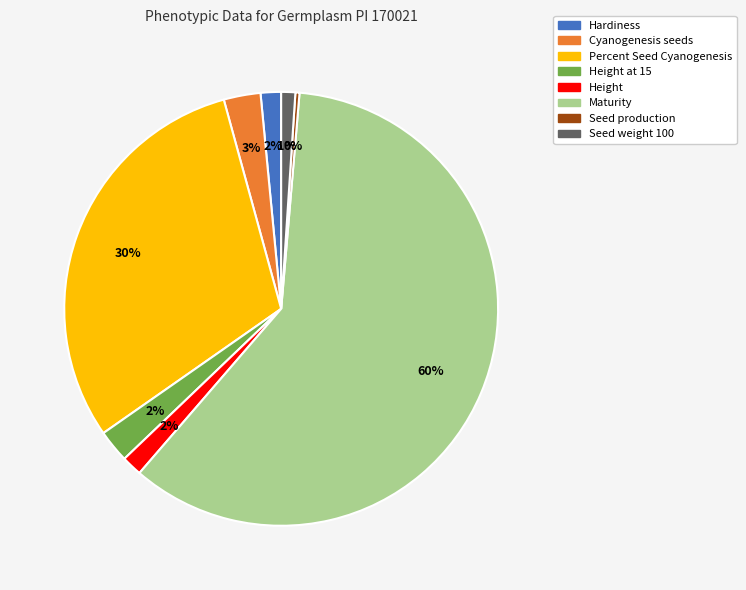

To the nearest percent, what is the difference between the Maturity and Cyanogenesis seeds slice percentages?

57%